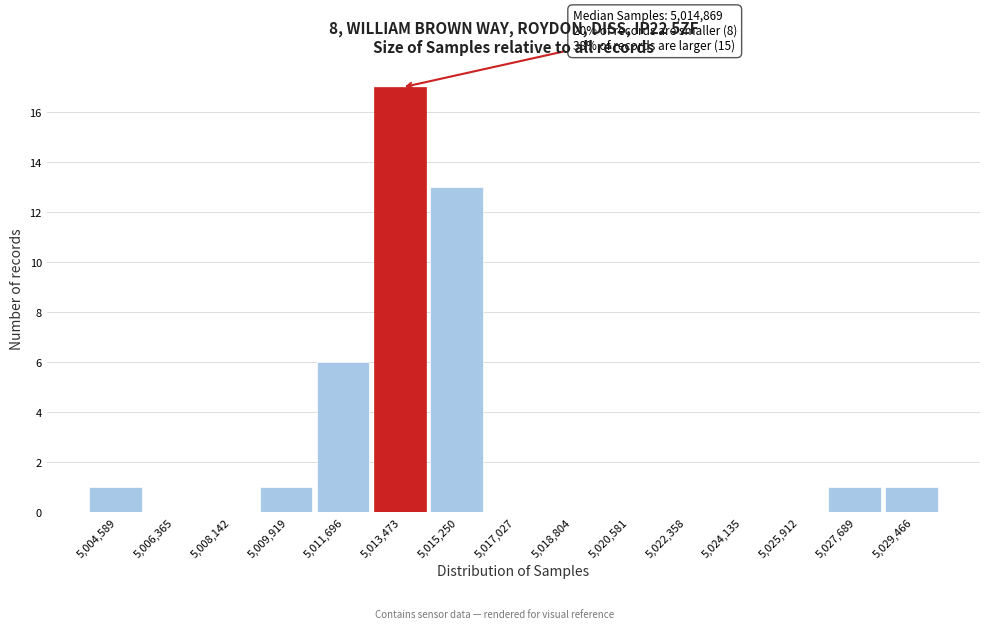

Reading left to right, transcribe all the data shown in this chart.

5,004,589=1	5,006,365=0	5,008,142=0	5,009,919=1	5,011,696=6	5,013,473=17	5,015,250=13	5,017,027=0	5,018,804=0	5,020,581=0	5,022,358=0	5,024,135=0	5,025,912=0	5,027,689=1	5,029,466=1